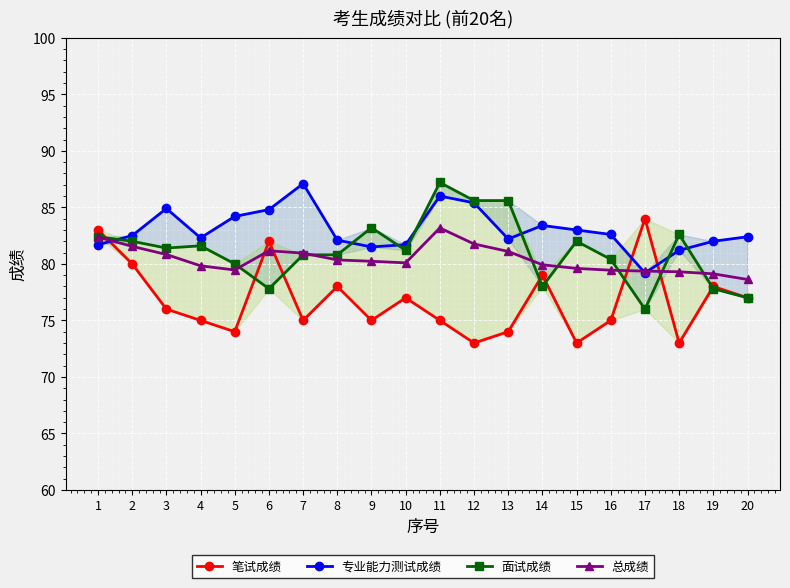

List the series in order of their peak value, lowest first.

总成绩, 笔试成绩, 专业能力测试成绩, 面试成绩